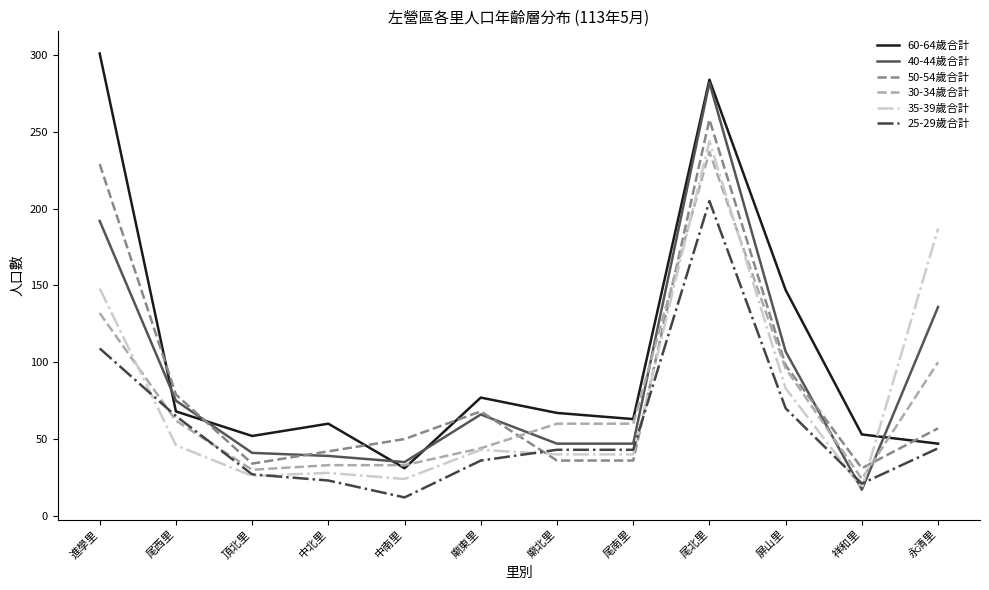

Between which two adjacent categories do 60-64歲合計 and 50-54歲合計 first intersect?

進學里 and 尾西里